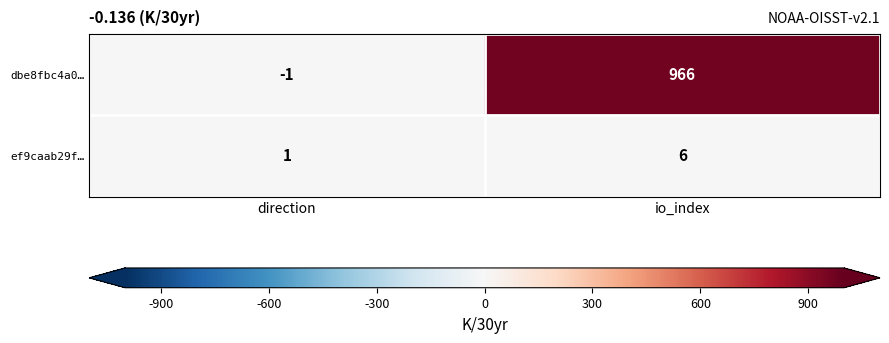

What is the total value across all series at io_index?

972